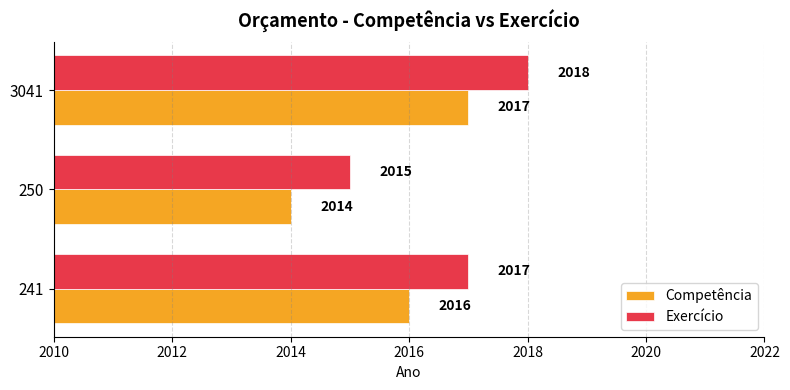

True or false: Exercício has a value of 1283 at 241.

False